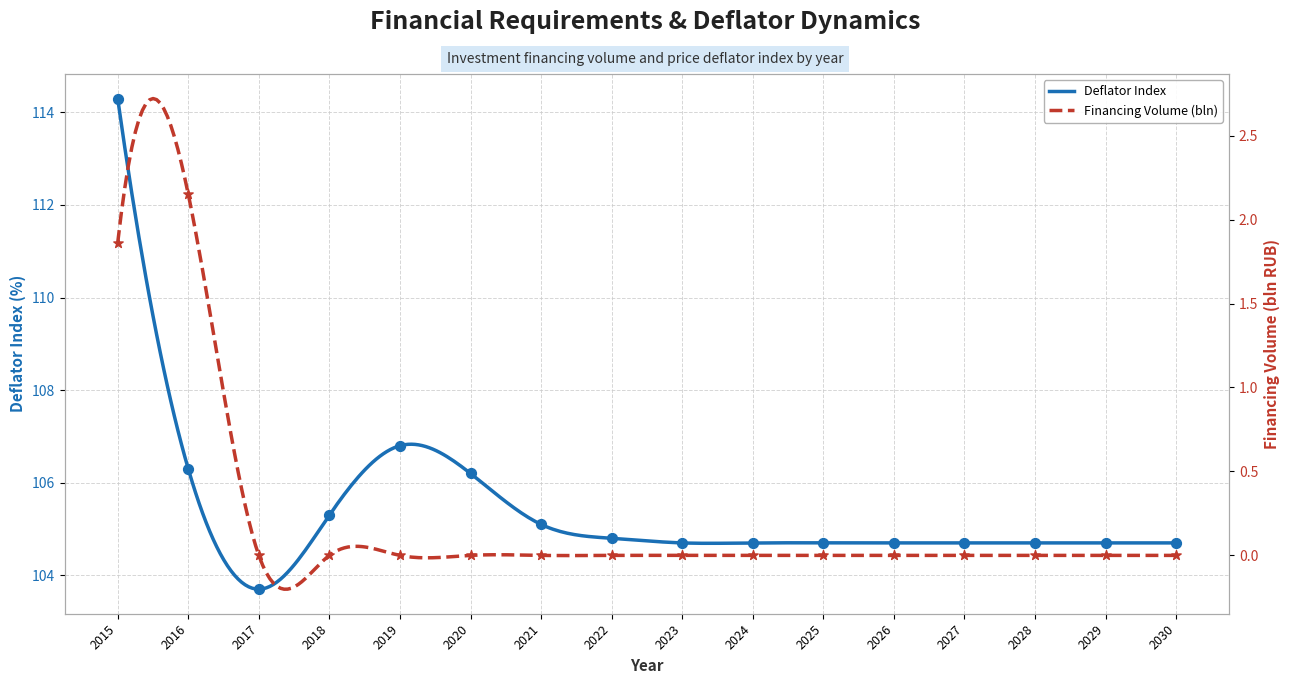

What is the total value across all series at 2020?

106.2